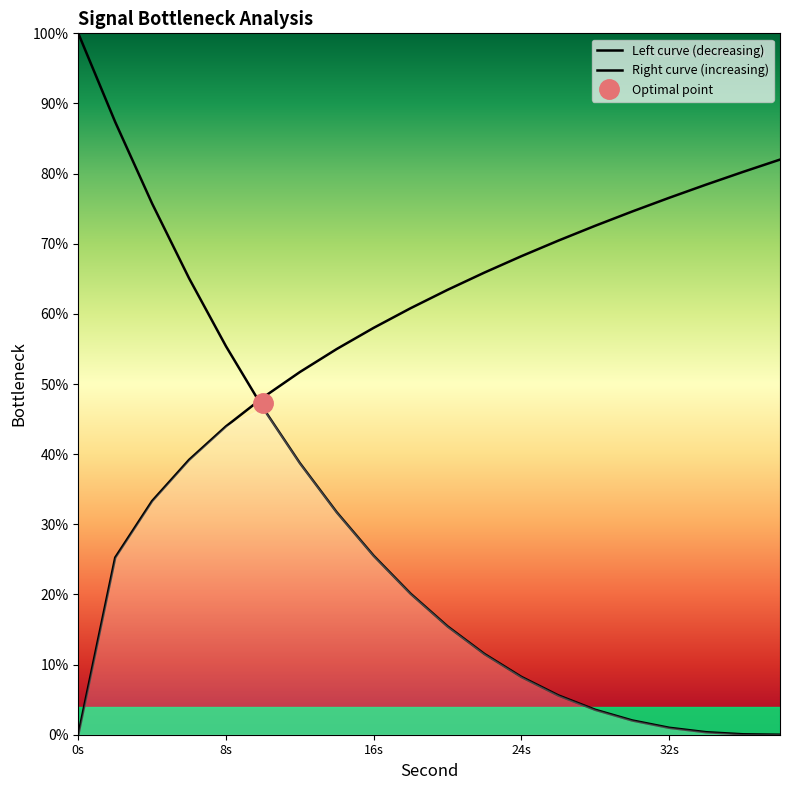

After their last crossing, which series has the higher values: Right curve (increasing) or Left curve (decreasing)?

Right curve (increasing)